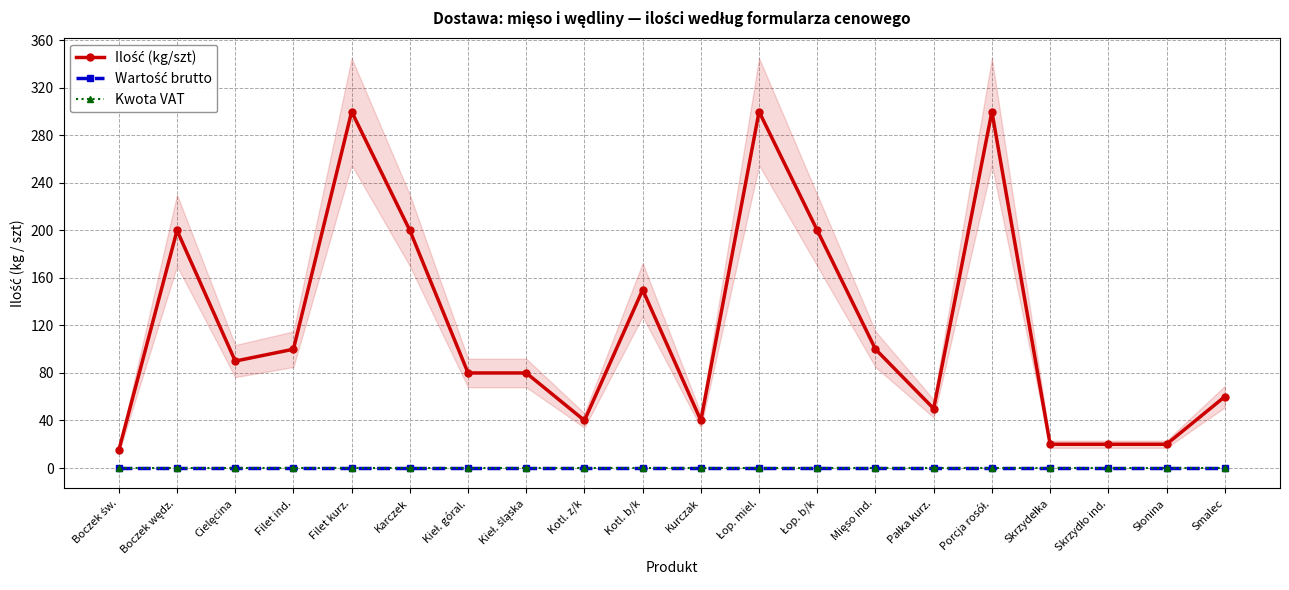

Which series has the largest range (max minus min)?

Ilość (kg/szt)